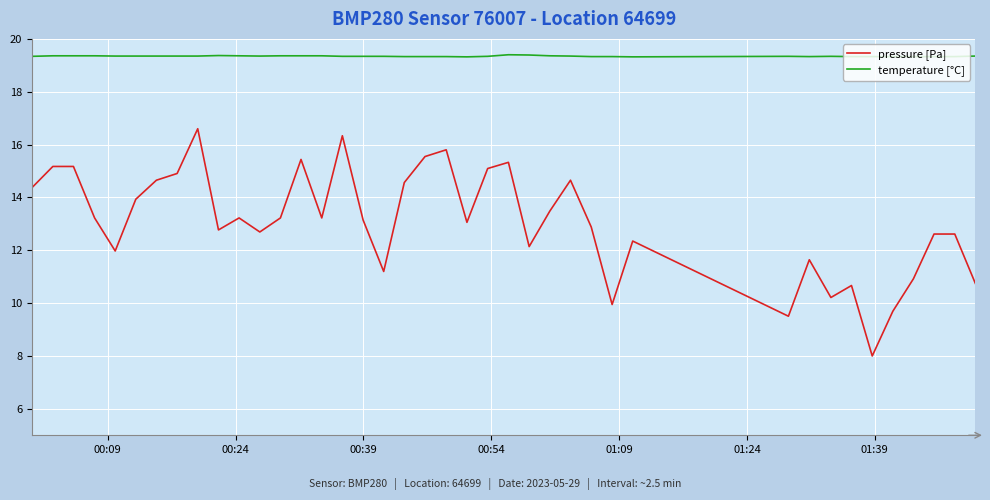

What is the maximum value shown in the chart?

19.4